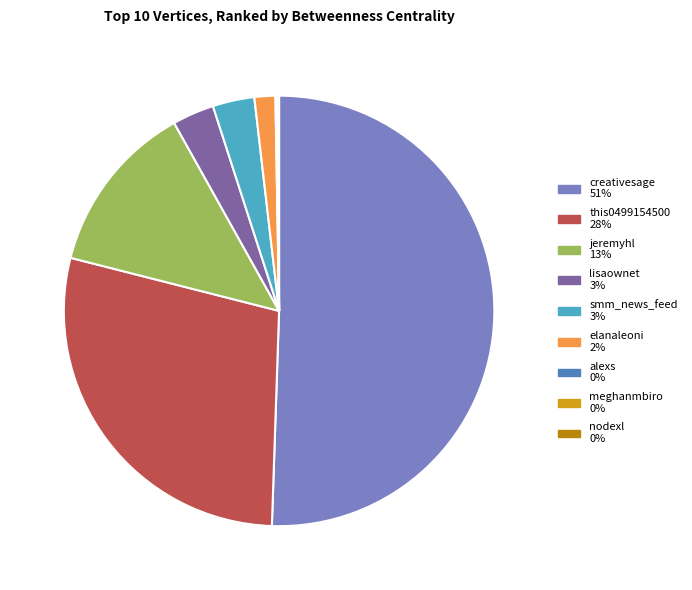

To the nearest percent, what is the difference between the largest and smallest slice percentages?

51%